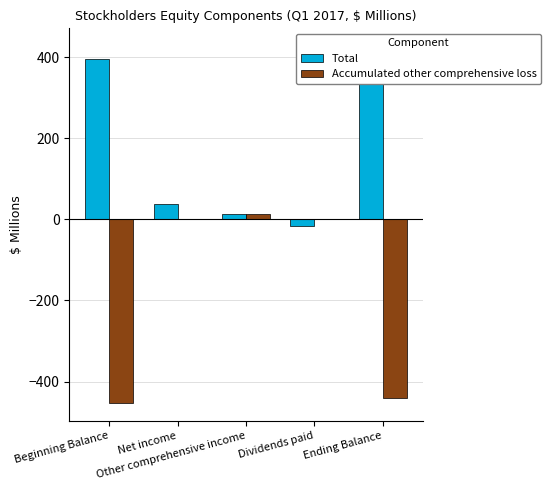

What is the maximum value for Total?

426.8